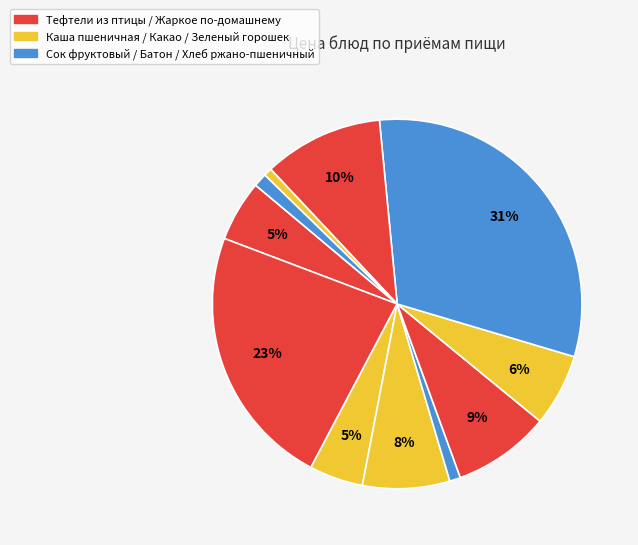

How many slices are in this pie chart?

11